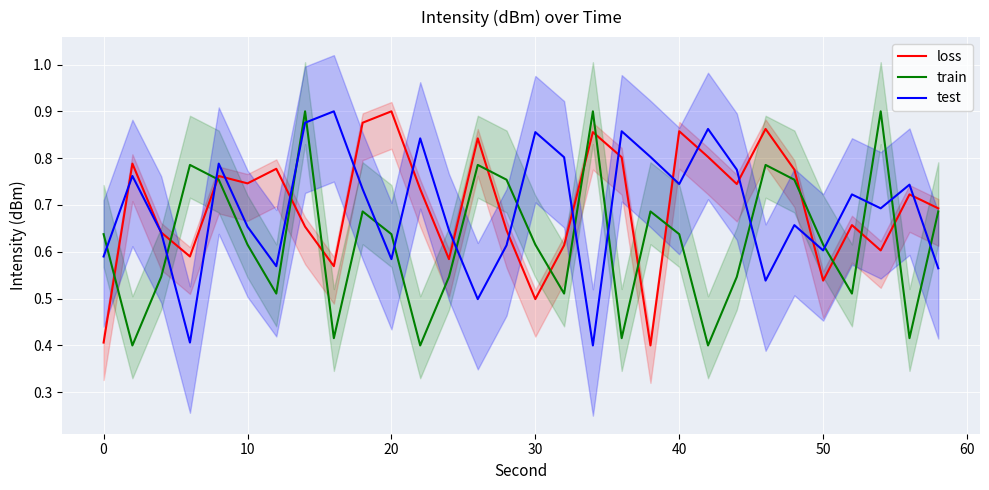

What is the minimum value shown in the chart?

0.4